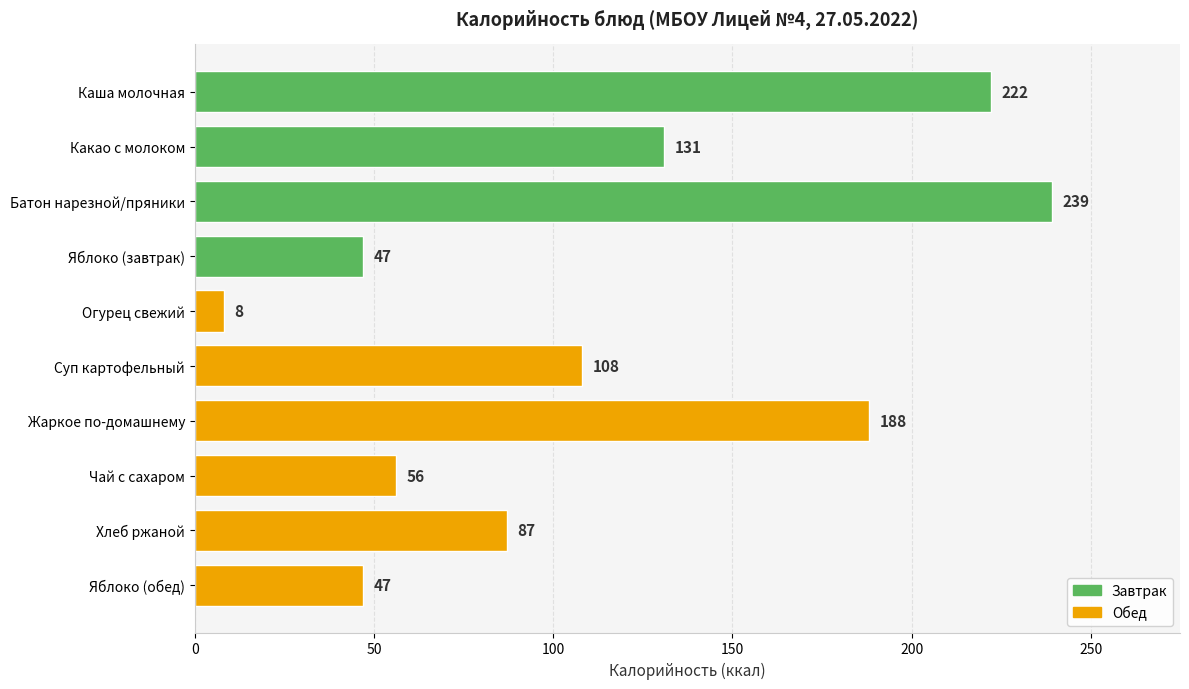

How many distinct data groups are displayed?

1